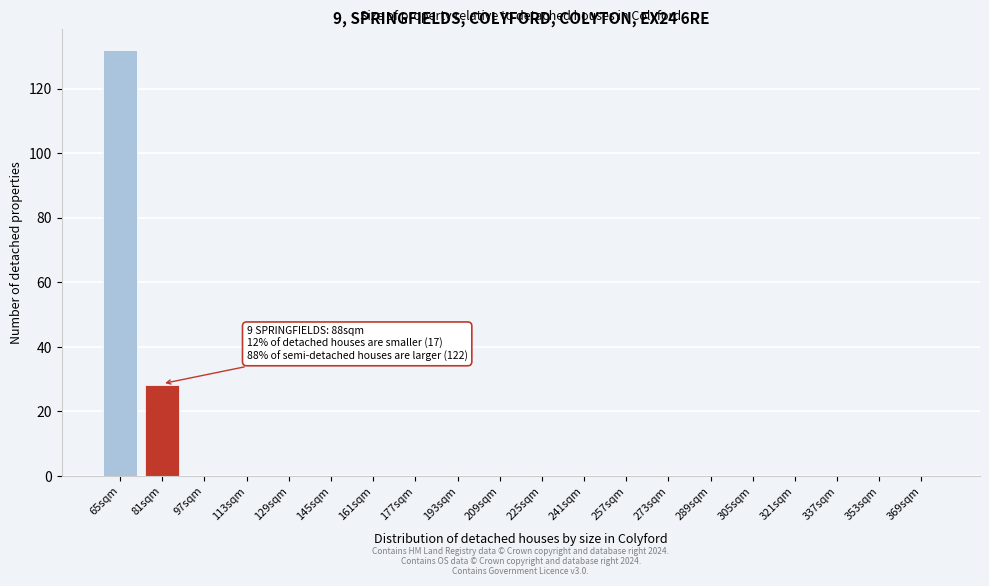

Reading left to right, transcribe all the data shown in this chart.

65sqm=132	81sqm=28	97sqm=0	113sqm=0	129sqm=0	145sqm=0	161sqm=0	177sqm=0	193sqm=0	209sqm=0	225sqm=0	241sqm=0	257sqm=0	273sqm=0	289sqm=0	305sqm=0	321sqm=0	337sqm=0	353sqm=0	369sqm=0